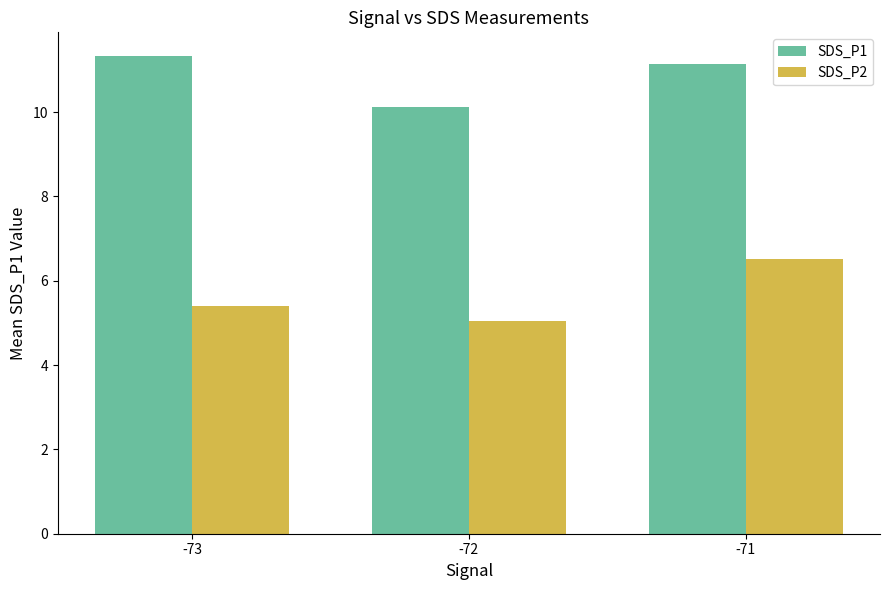

What are all the series names shown in the legend?

SDS_P1, SDS_P2